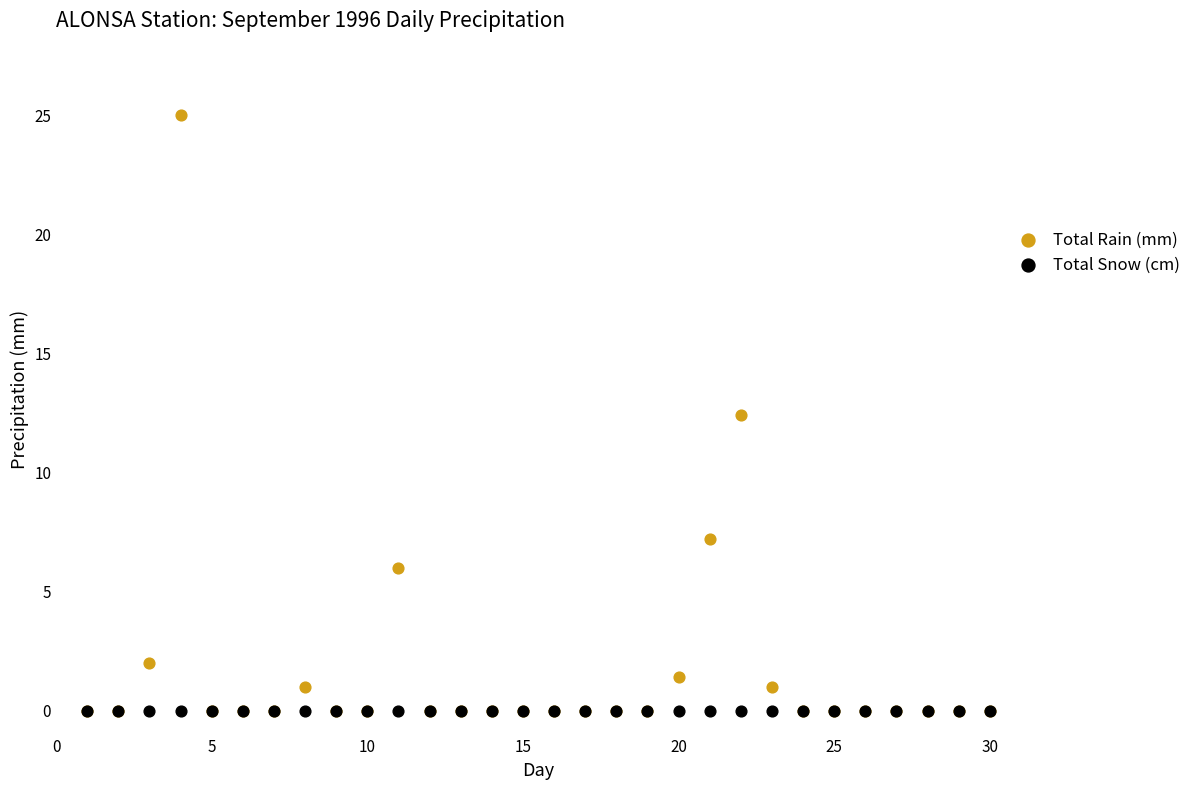

In the Total Rain (mm) series, what Y value is closest to 12?

12.4